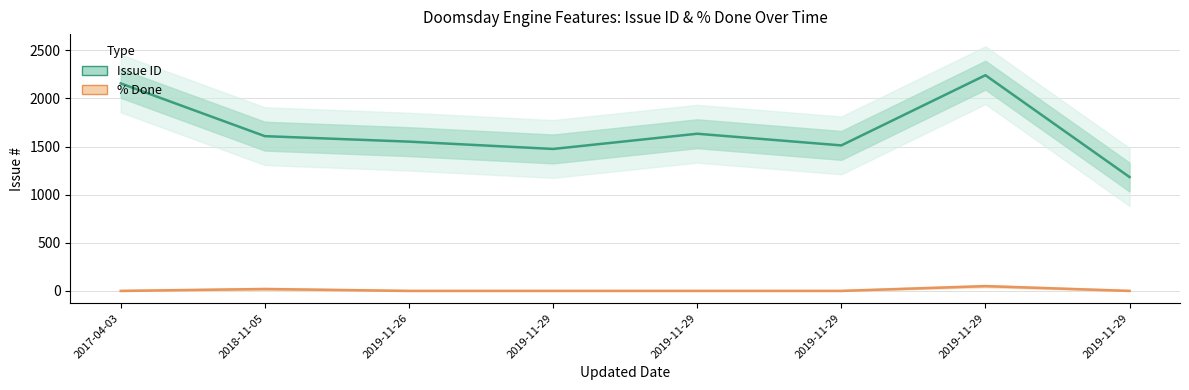

In Issue ID, how many points are lower than both neighbors (excluding endpoints)?

2